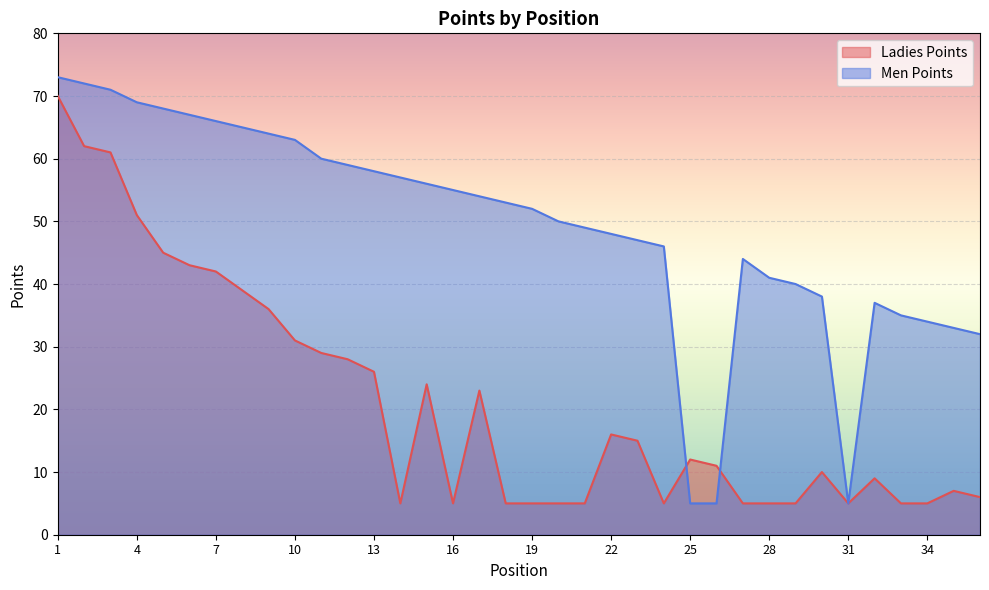

What is the total value across all series at 7?

108